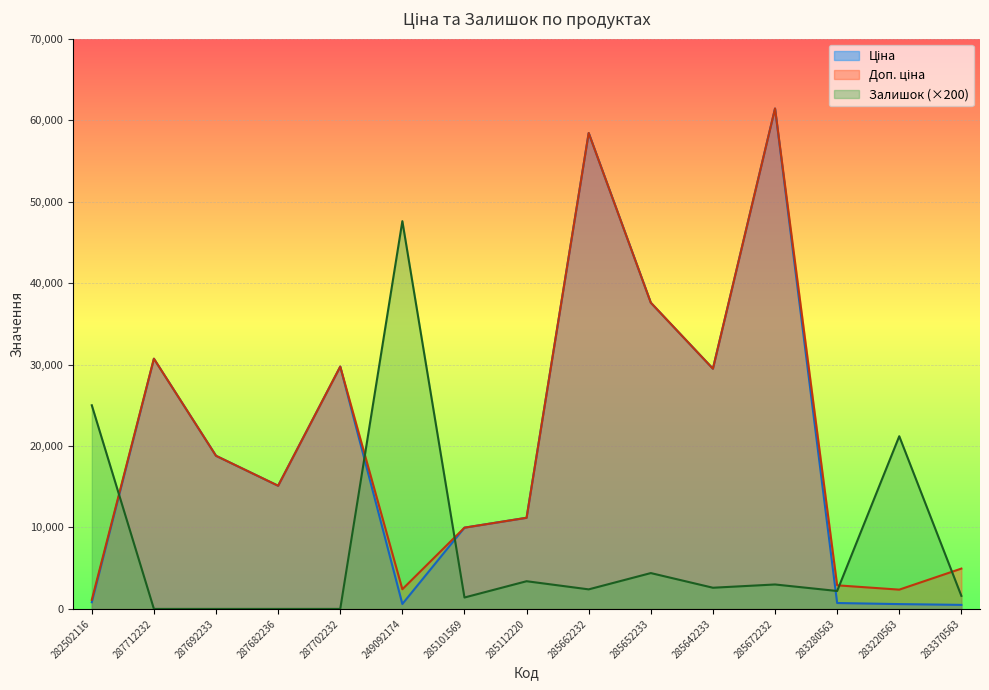

True or false: Ціна and Залишок cross at least once.

True